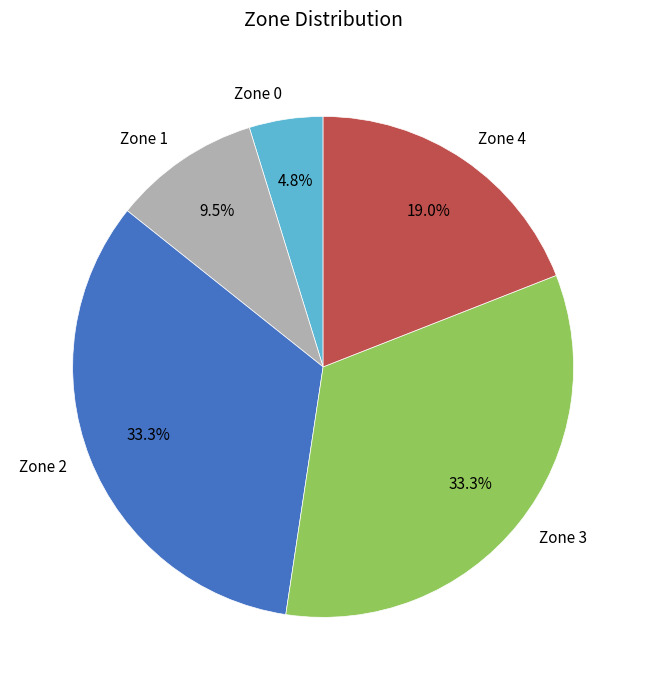

To the nearest percent, what is the difference between the Zone 1 and Zone 2 slice percentages?

24%